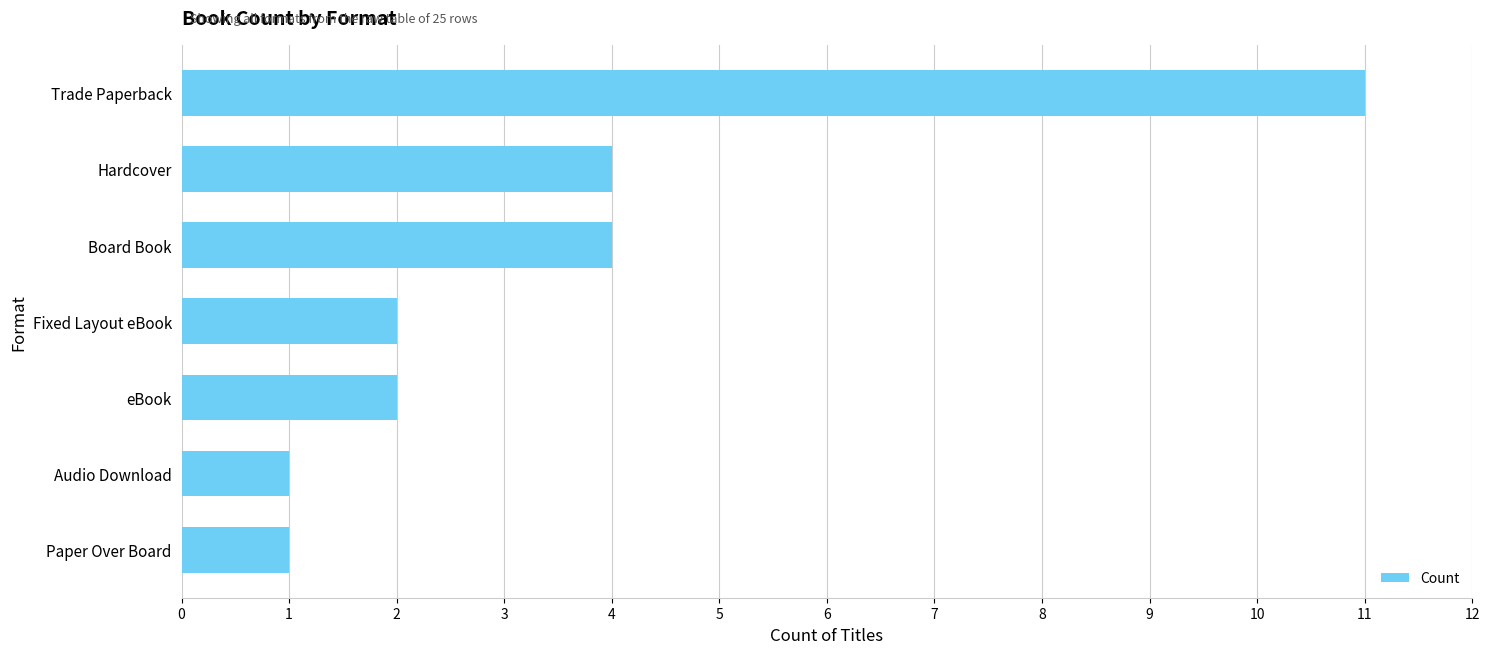

What is the minimum value shown in the chart?

1